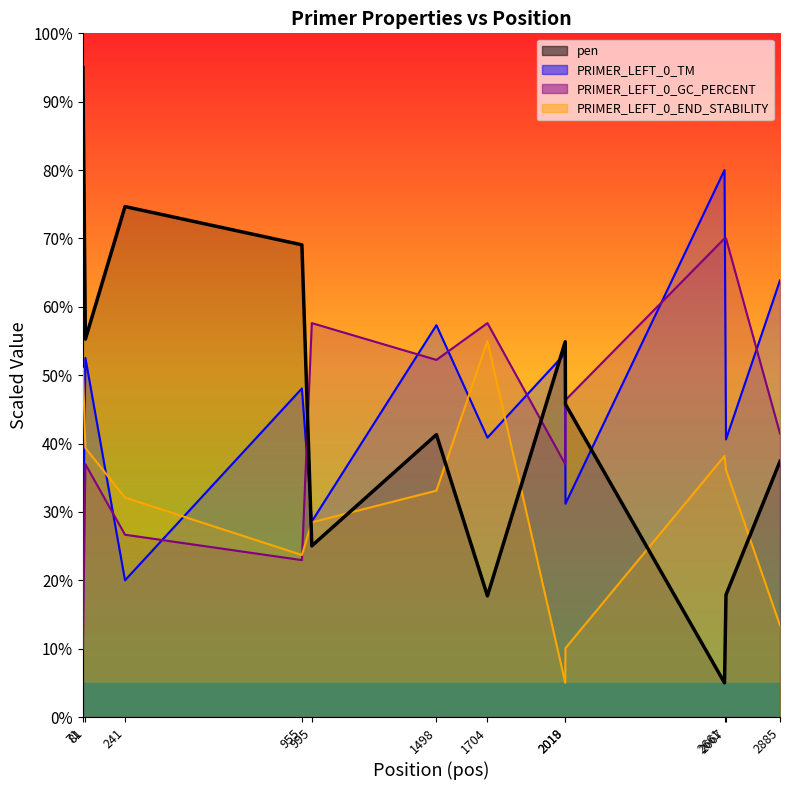

What is the minimum value shown in the chart?

5.0